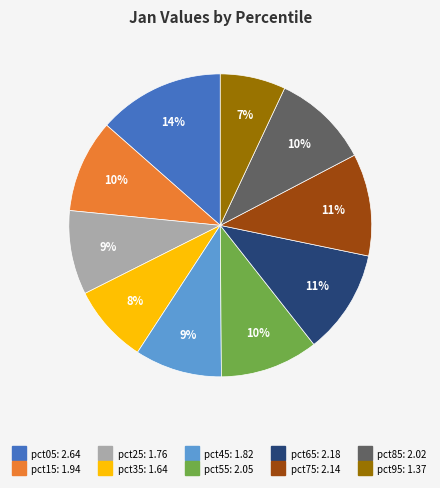

To the nearest percent, what is the difference between the largest and smallest slice percentages?

7%